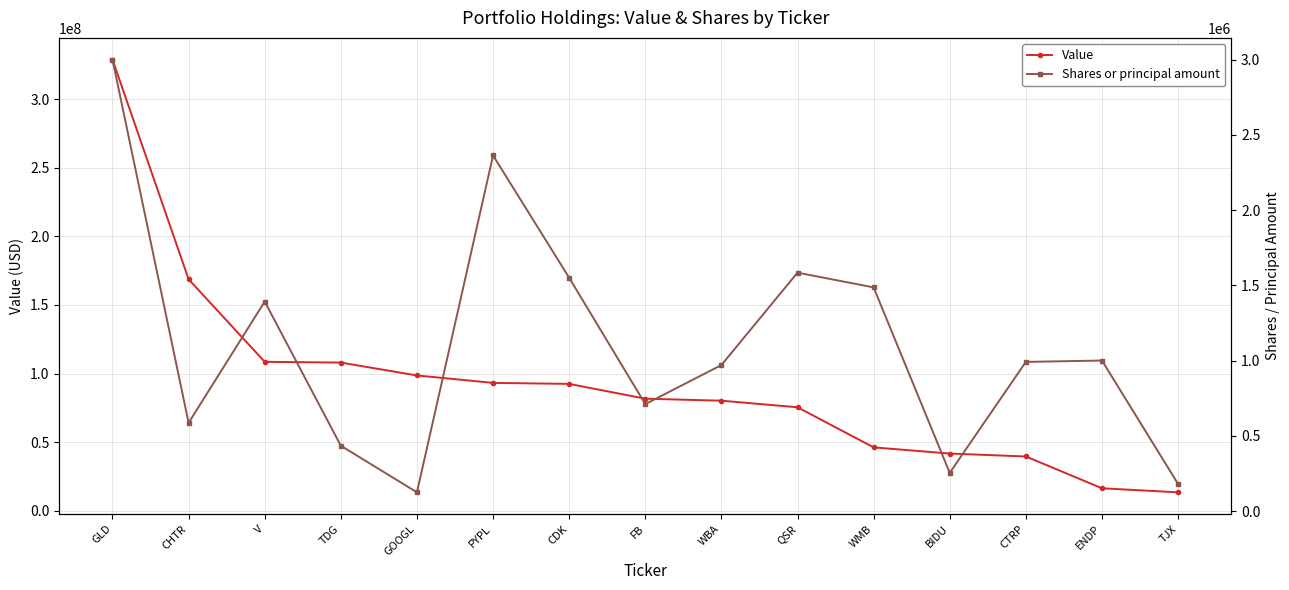

Which has a higher value, WMB or CHTR?

CHTR